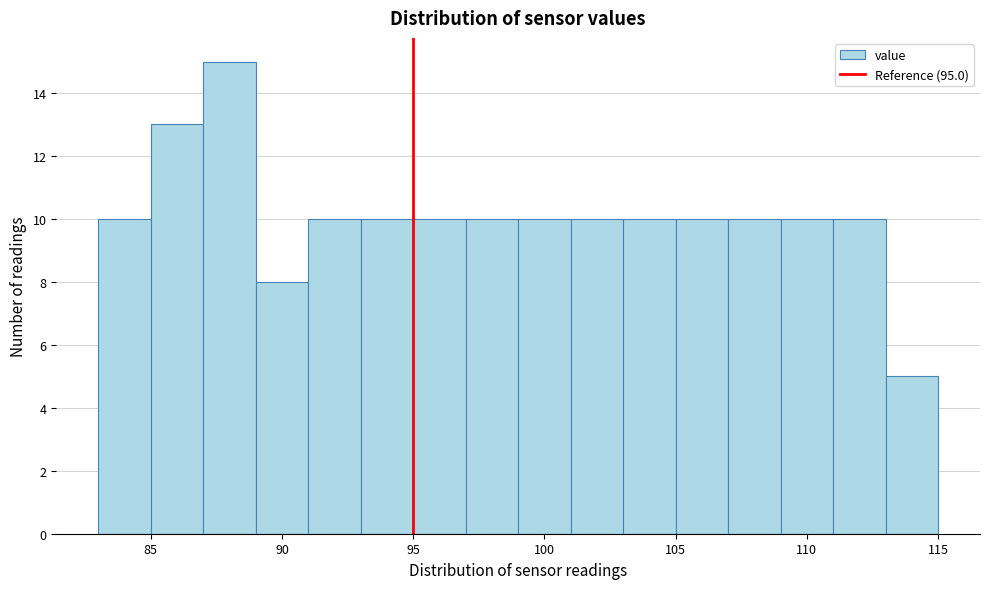

Which range on the x-axis has the tallest bar?

87 to 89